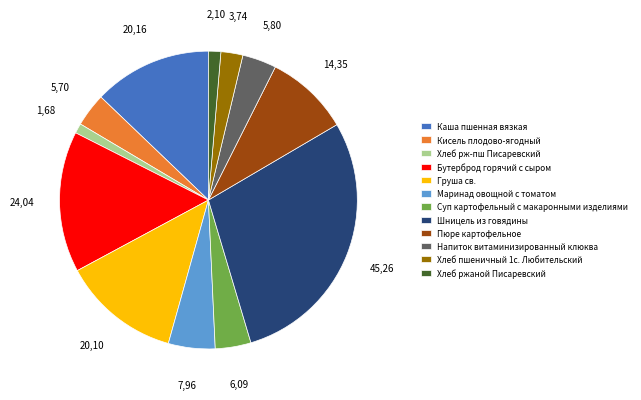

Does Суп картофельный с макаронными изделиями represent more than half of the total?

No